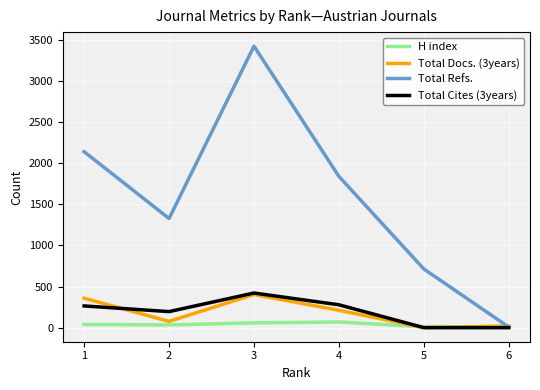

Where is the first local minimum for Total Refs.?

2